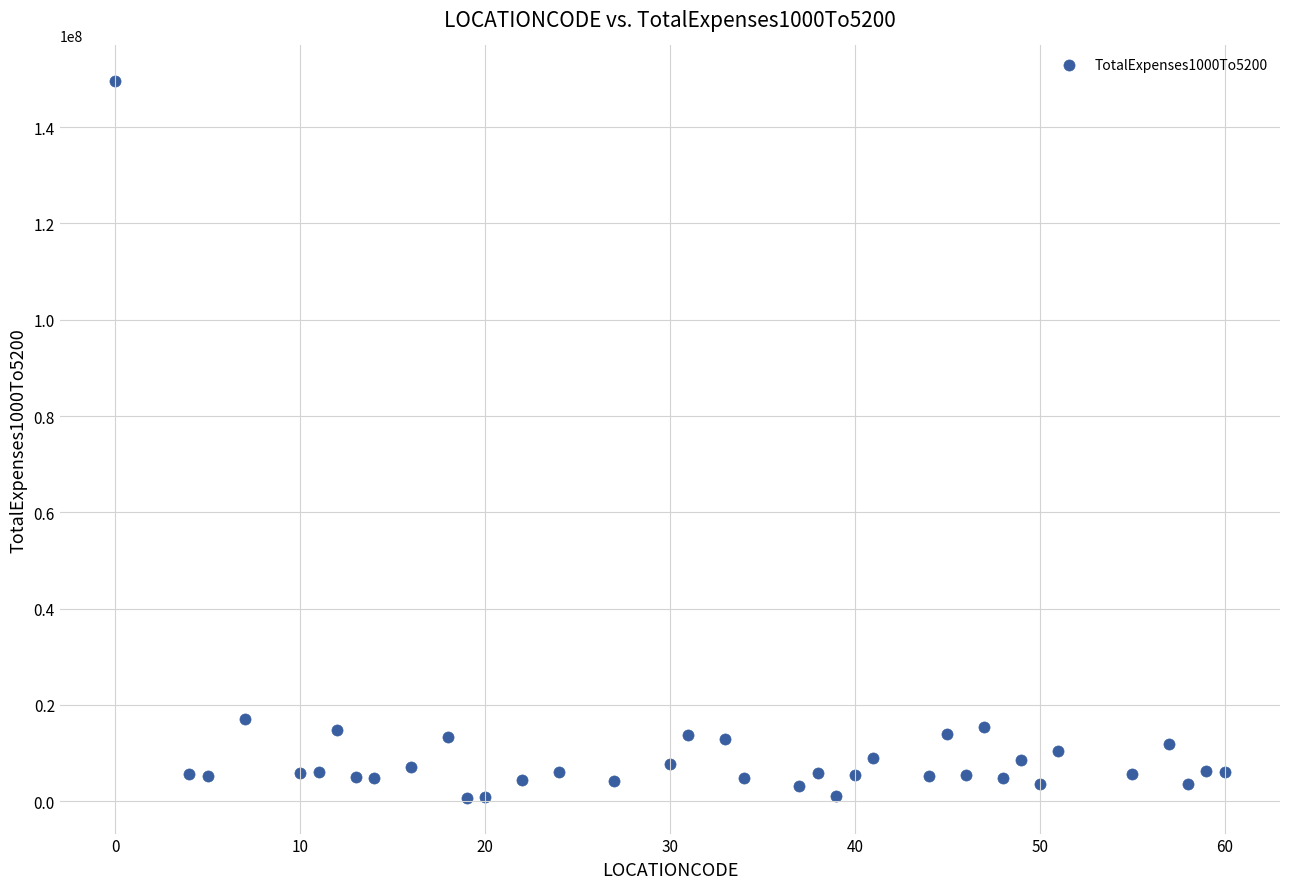

What is the range of X values (max minus min)?

60.0